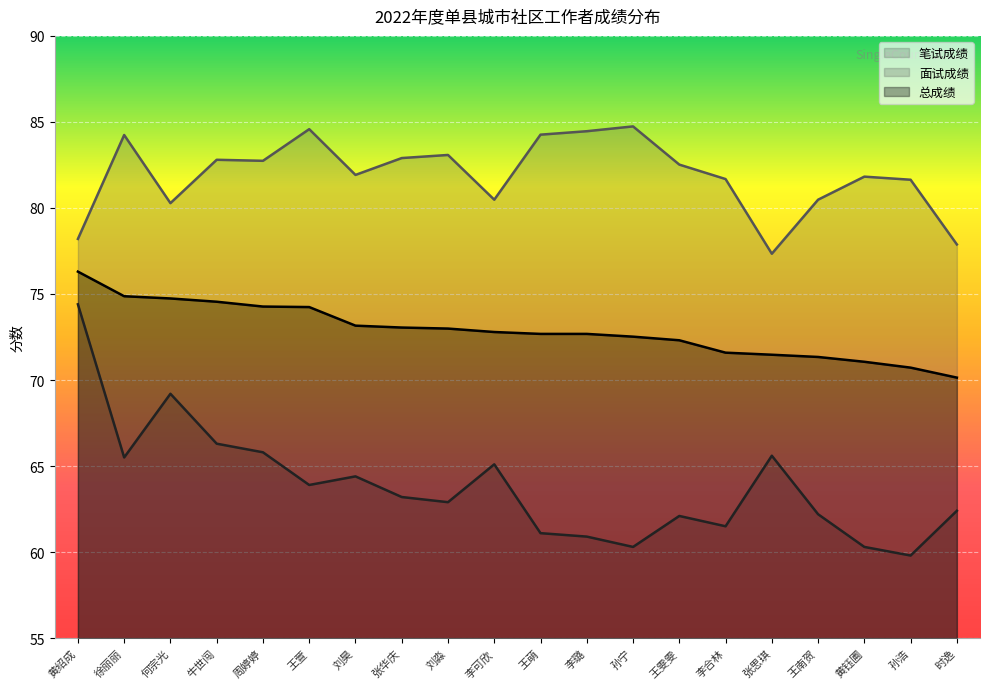

Reading right to left, extract all data points from this chart.

笔试成绩: 时逸=62.4	孙浩=59.8	黄钰圃=60.3	王南贺=62.2	张思琪=65.6	李合林=61.5	王雯雯=62.1	孙宁=60.3	李璐=60.9	王萌=61.1	李可欣=65.1	刘淼=62.9	张华庆=63.2	刘昊=64.4	王萱=63.9	周婷婷=65.8	牛世闯=66.3	何宗光=69.2	徐丽丽=65.5	黄绍成=74.4
面试成绩: 时逸=77.9	孙浩=81.6	黄钰圃=81.8	王南贺=80.5	张思琪=77.3	李合林=81.7	王雯雯=82.5	孙宁=84.7	李璐=84.5	王萌=84.3	李可欣=80.5	刘淼=83.1	张华庆=82.9	刘昊=81.9	王萱=84.6	周婷婷=82.7	牛世闯=82.8	何宗光=80.3	徐丽丽=84.2	黄绍成=78.2
总成绩: 时逸=70.1	孙浩=70.7	黄钰圃=71.1	王南贺=71.3	张思琪=71.5	李合林=71.6	王雯雯=72.3	孙宁=72.5	李璐=72.7	王萌=72.7	李可欣=72.8	刘淼=73.0	张华庆=73.0	刘昊=73.2	王萱=74.2	周婷婷=74.3	牛世闯=74.5	何宗光=74.7	徐丽丽=74.9	黄绍成=76.3